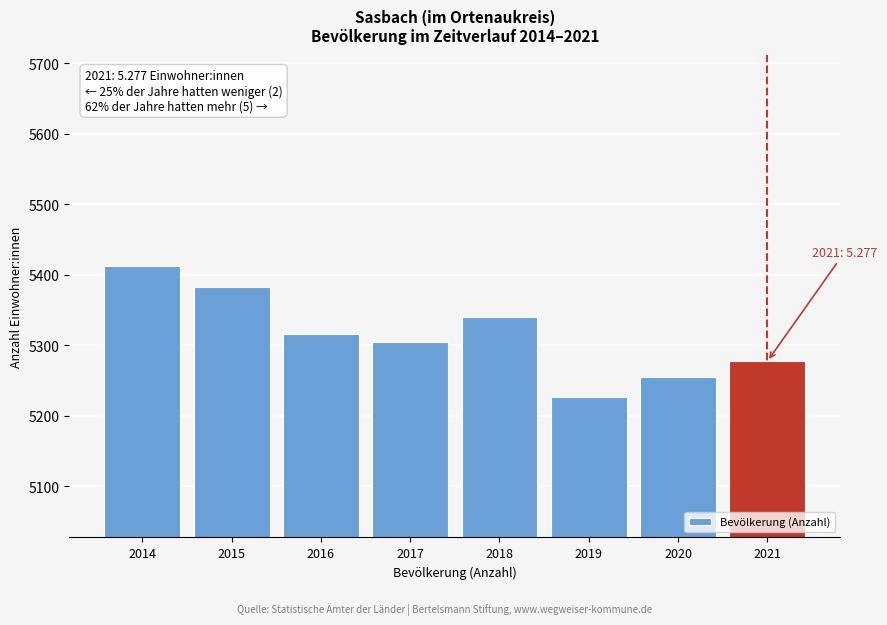

Reading right to left, transcribe all the data shown in this chart.

5277	5255	5227	5340	5305	5315	5382	5412